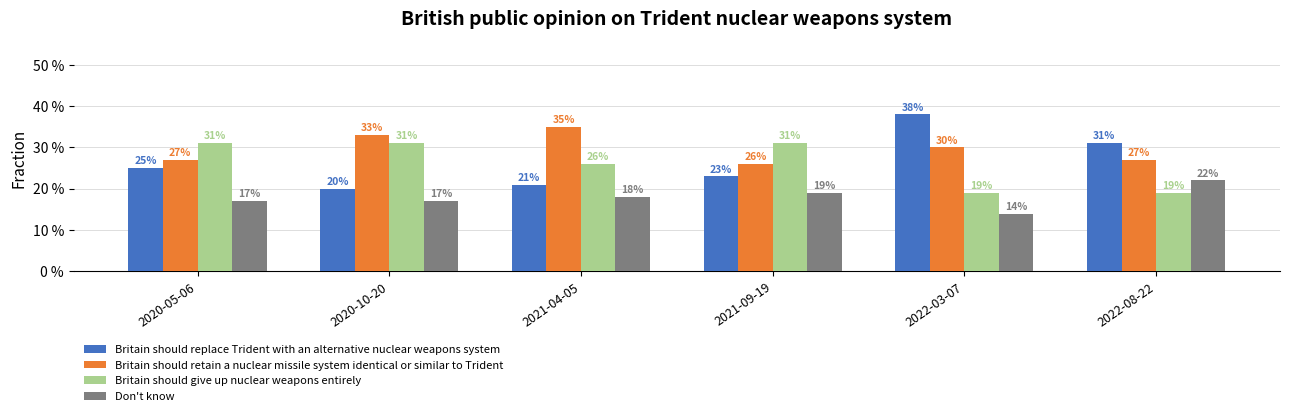

At how many categories does at least one series exceed 0?

6